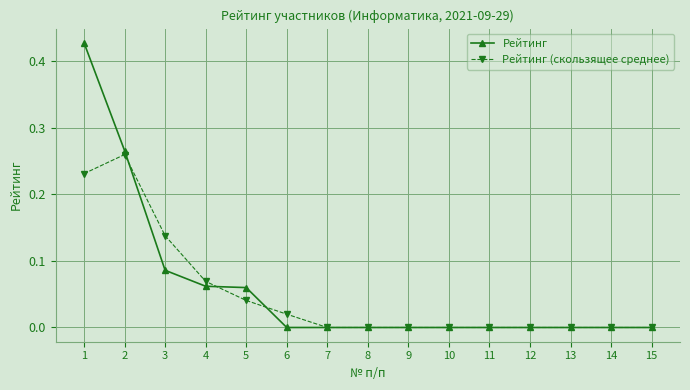

True or false: Рейтинг (скользящее среднее) and Рейтинг cross at least once.

True